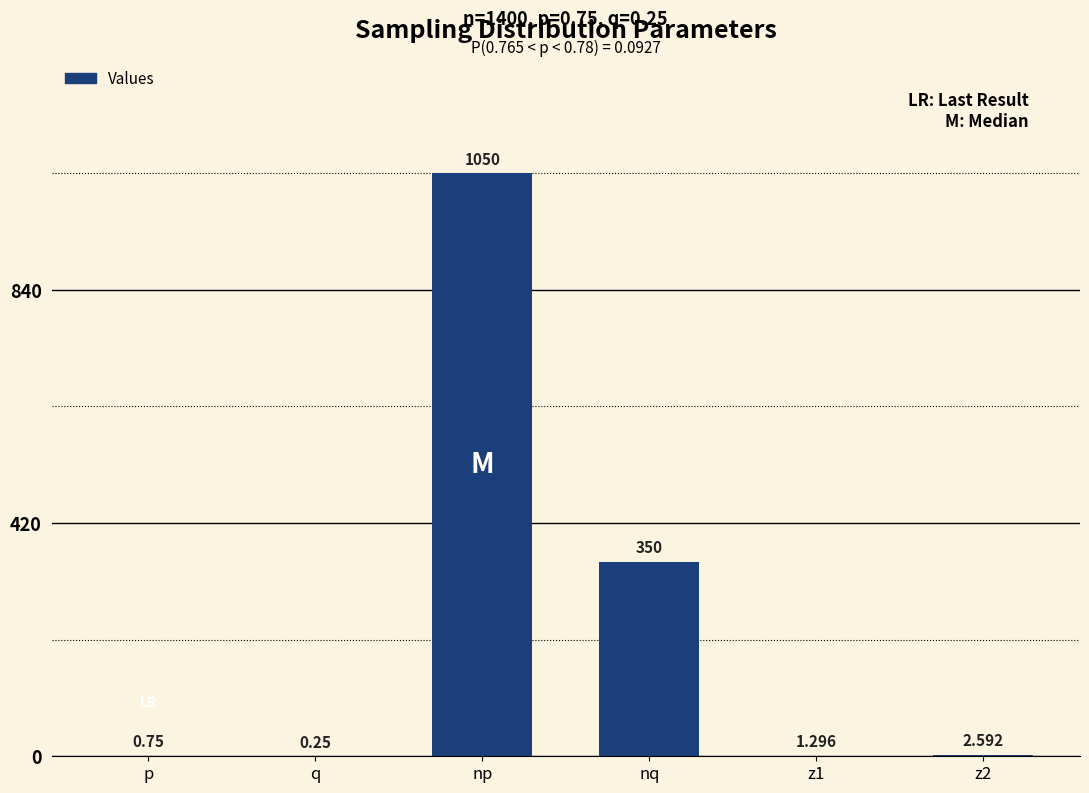

Where is the data nearest to the value 525?

nq